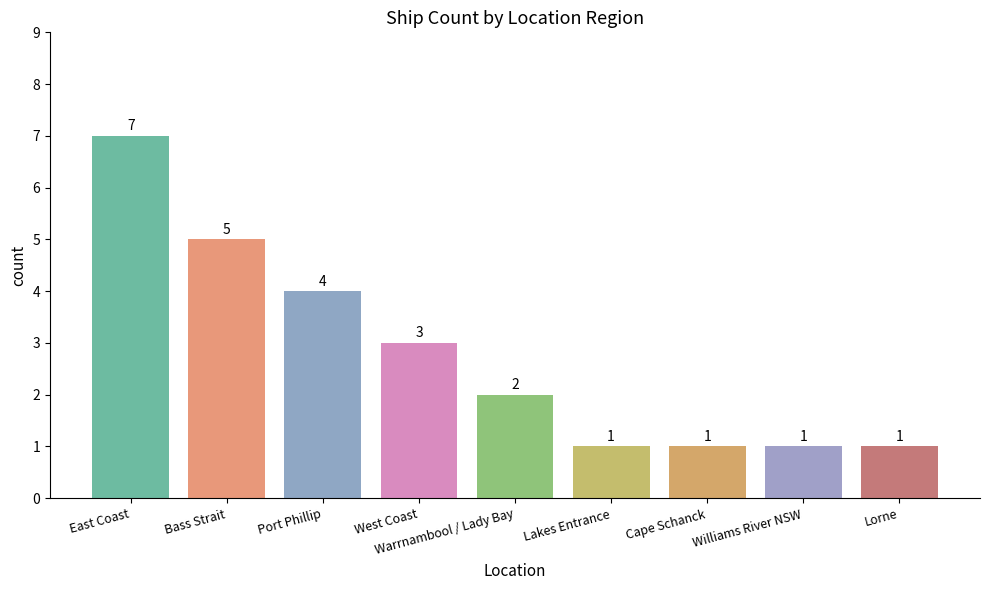

What is the maximum value shown in the chart?

7